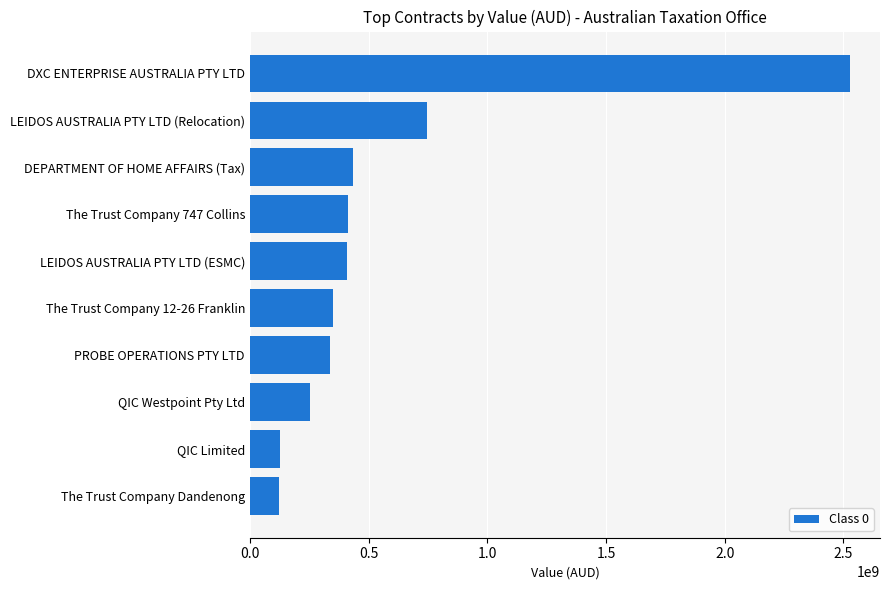

Is it true that the value at LEIDOS AUSTRALIA PTY LTD (ESMC) is 201181682.9?

False